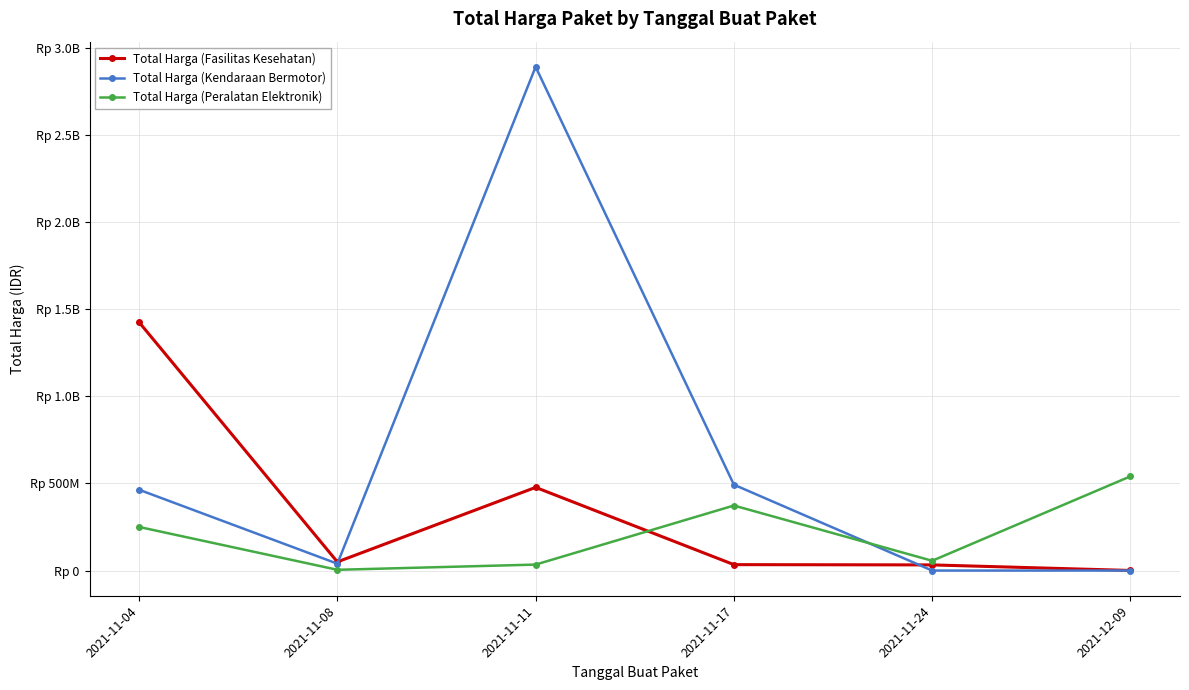

Reading left to right, extract all data points from this chart.

Total Harga (Fasilitas Kesehatan): 1425867900	49730040	477600000	34000000	32441200	577875
Total Harga (Kendaraan Bermotor): 464002100	39440000	2892122000	493000000	0	0
Total Harga (Peralatan Elektronik): 250350000	4350000	34292000	373404000	56152800	541071000